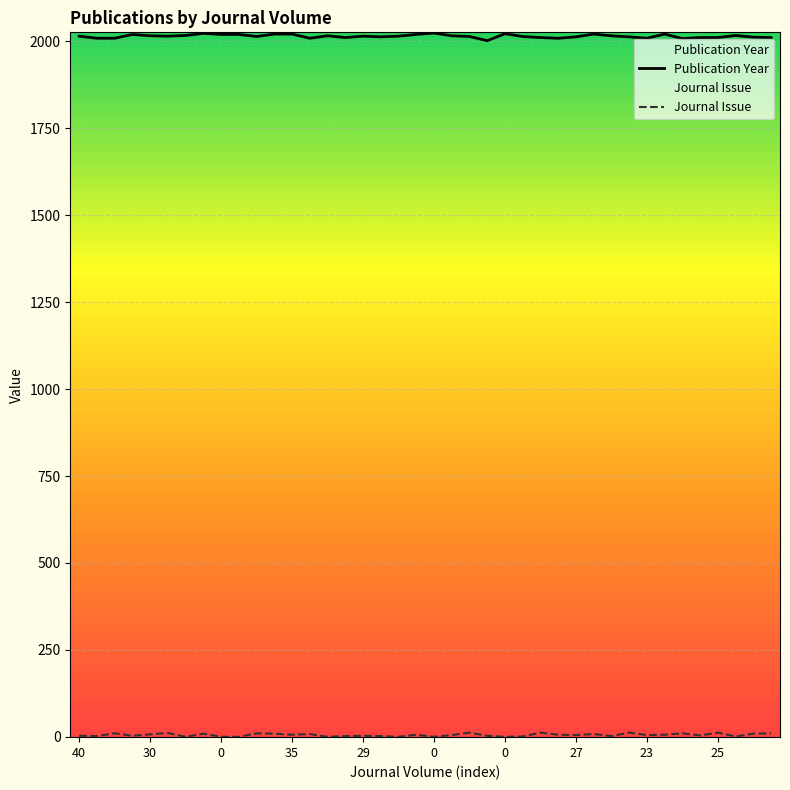

How many data points in Journal Issue are less than 5?

18